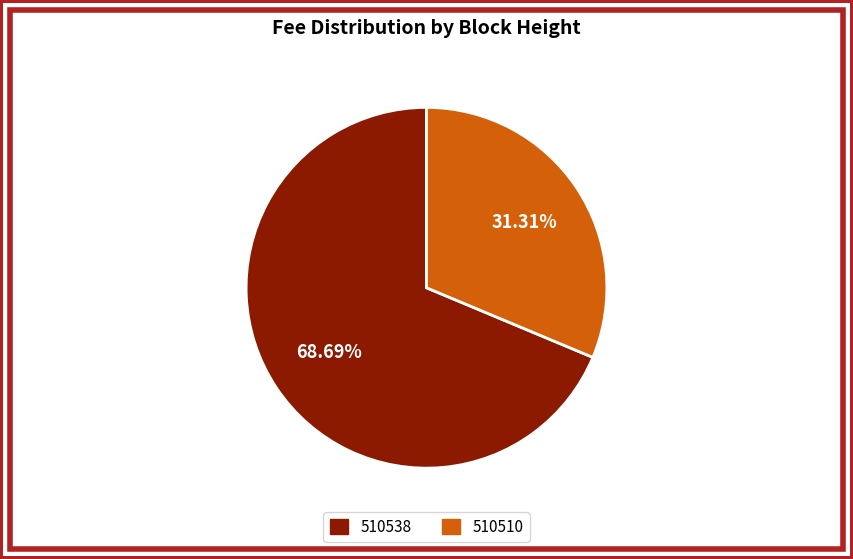

To the nearest percent, what is the difference between the 510510 and 510538 slice percentages?

37%